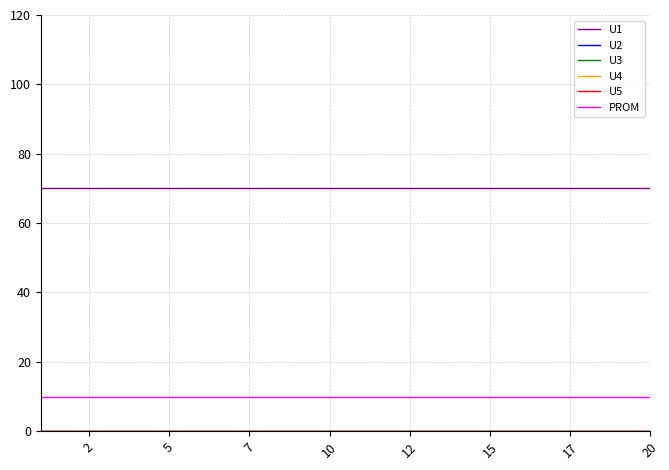

Does the chart display data point markers on the line(s)?

No